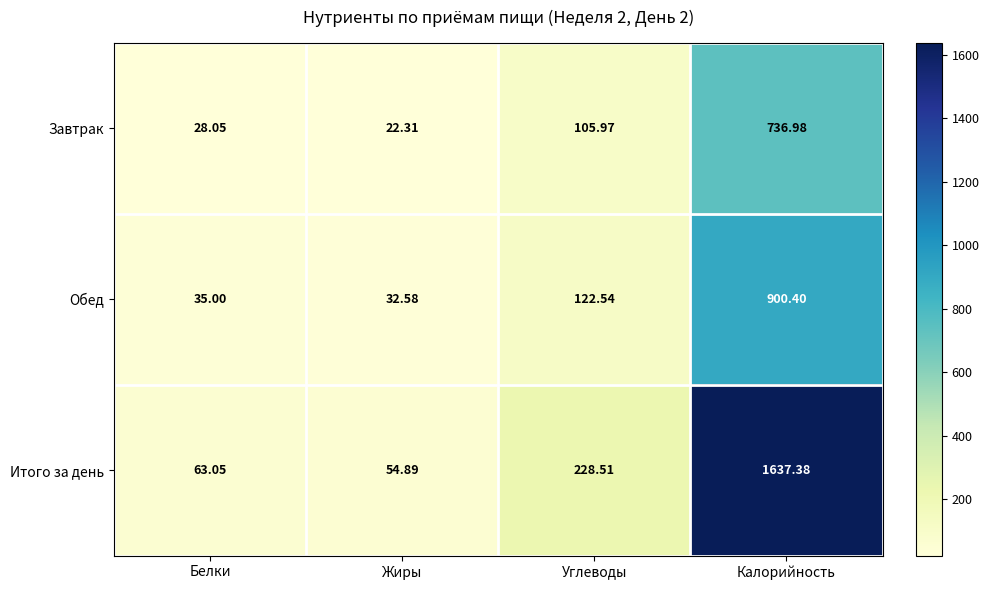

Count the number of data series in this chart.

3